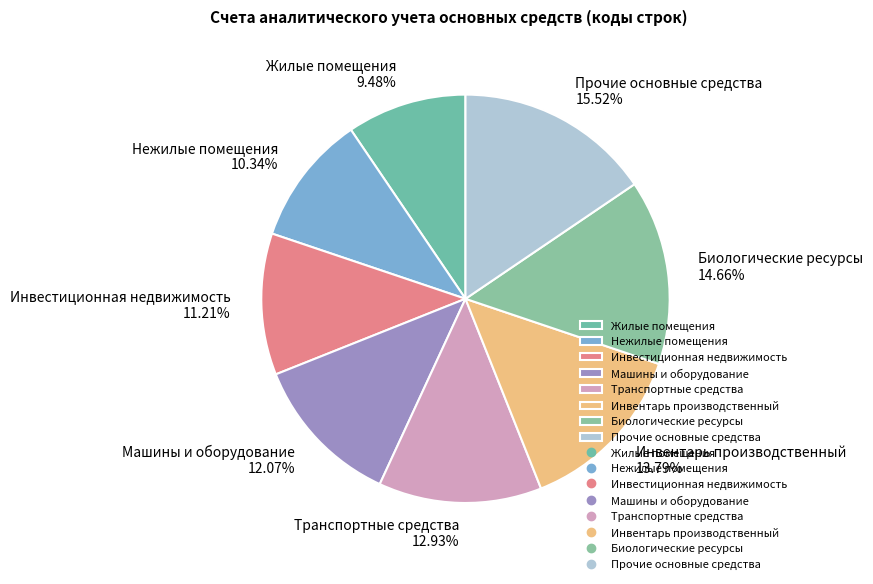

To the nearest percent, what percentage of the pie is Нежилые помещения?

10%